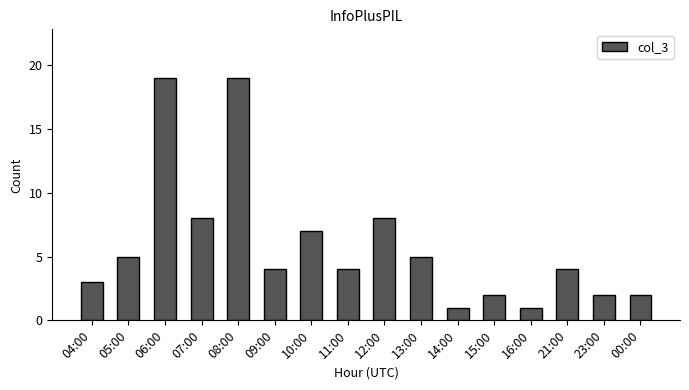

Reading left to right, extract all data points from this chart.

3	5	19	8	19	4	7	4	8	5	1	2	1	4	2	2